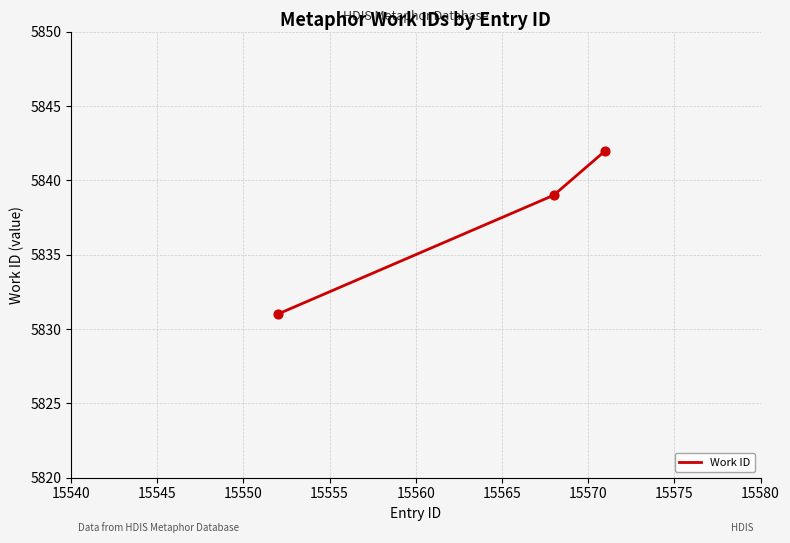

What is the difference between the second highest and minimum values?

8